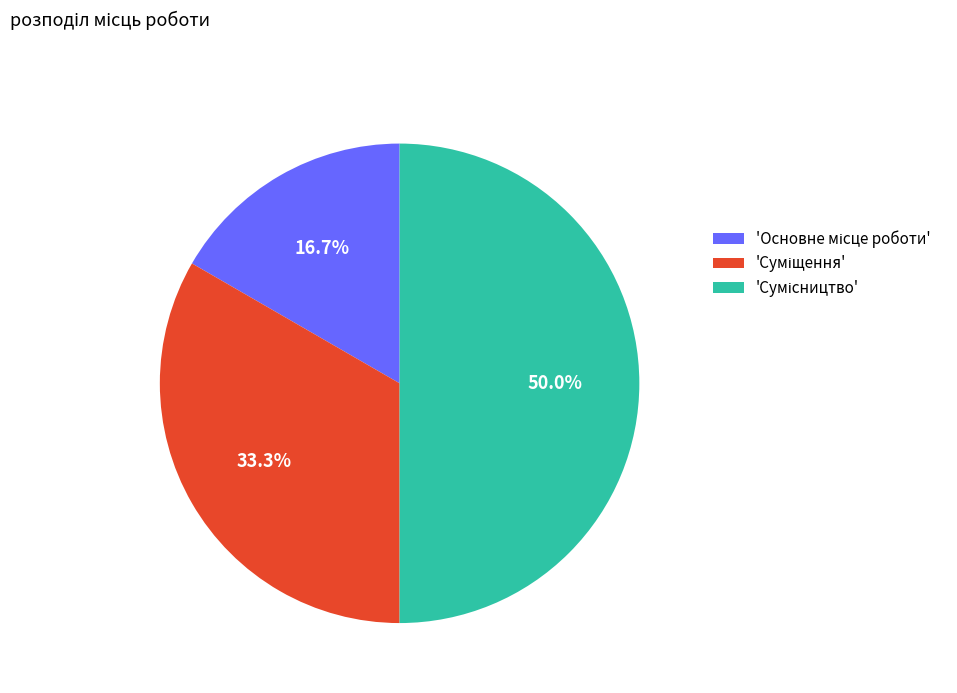

What is the smallest slice in the pie chart?

Основне місце роботи